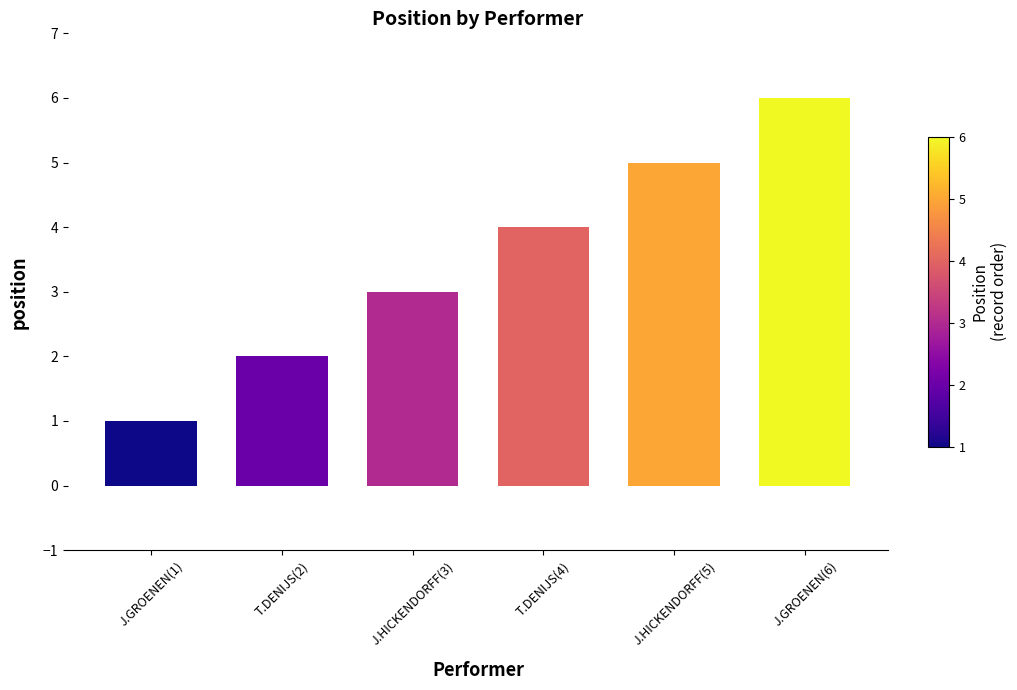

Reading left to right, extract all data points from this chart.

J.GROENEN(1)=1	T.DENIJS(2)=2	J.HICKENDORFF(3)=3	T.DENIJS(4)=4	J.HICKENDORFF(5)=5	J.GROENEN(6)=6